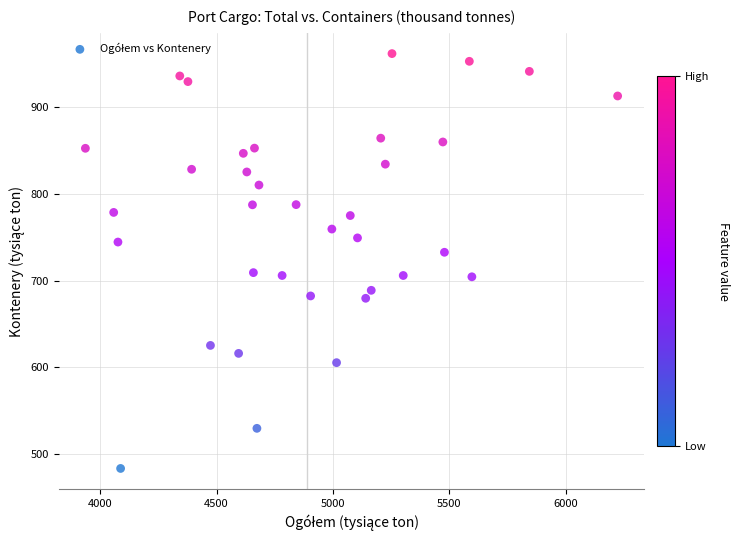

What is the range of Y values (max minus min)?

478.8